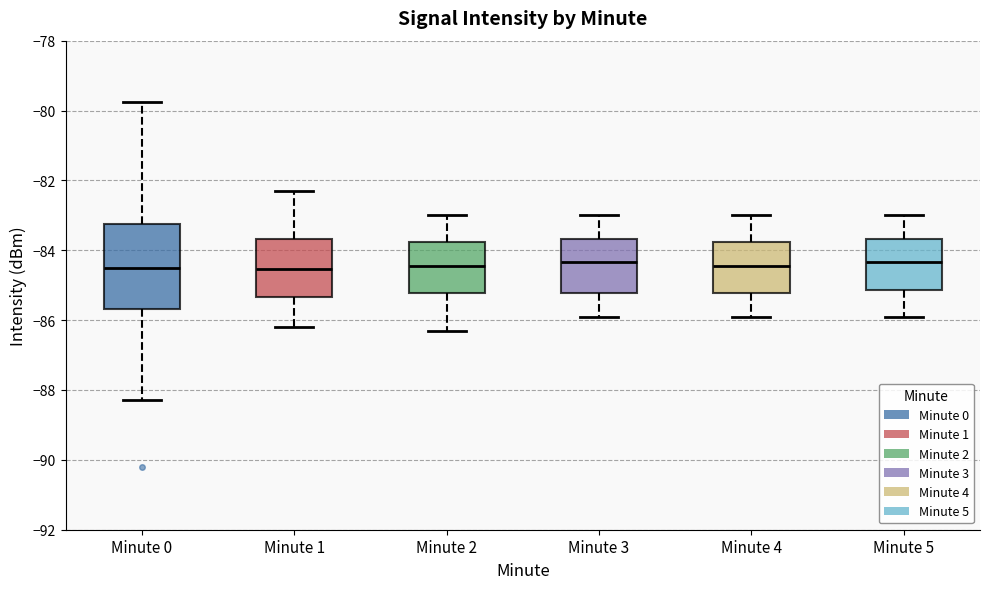

Reading left to right, read every box against the y-axis: the position of its median line, the range the box covers, and the ends of its whiskers. The values are not printed on the chart, so give them approximately, as read against the axis.

Minute 0: median -84.6, box -85.6 to -83.2, whiskers -88.2 to -79.8
Minute 1: median -84.6, box -85.4 to -83.6, whiskers -86.2 to -82.2
Minute 2: median -84.4, box -85.2 to -83.8, whiskers -86.2 to -83.0
Minute 3: median -84.4, box -85.2 to -83.6, whiskers -85.8 to -83.0
Minute 4: median -84.4, box -85.2 to -83.8, whiskers -85.8 to -83.0
Minute 5: median -84.4, box -85.2 to -83.6, whiskers -85.8 to -83.0